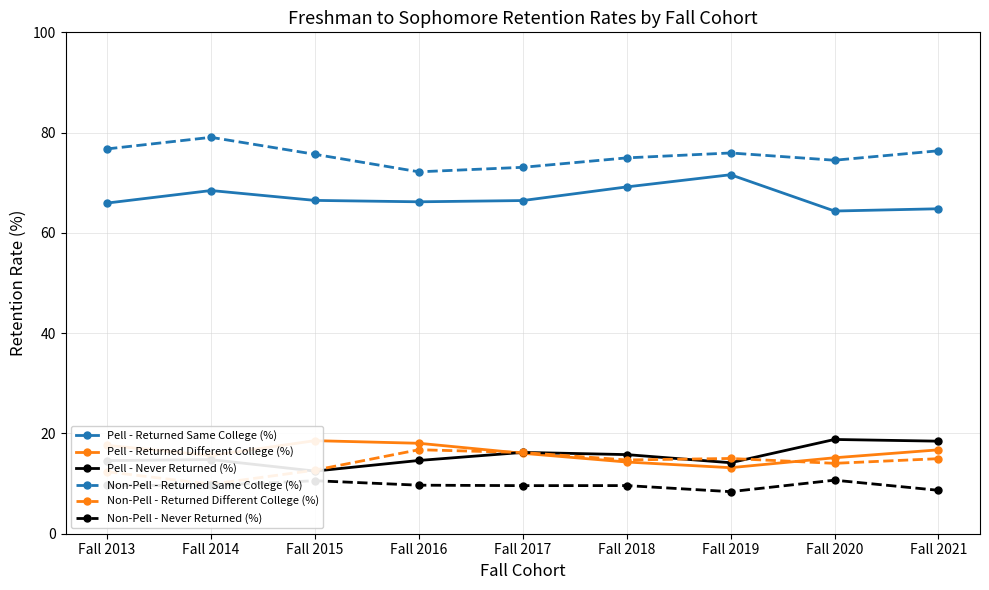

True or false: Pell - Returned Different College (%) and Non-Pell - Returned Same College (%) intersect in this chart.

False